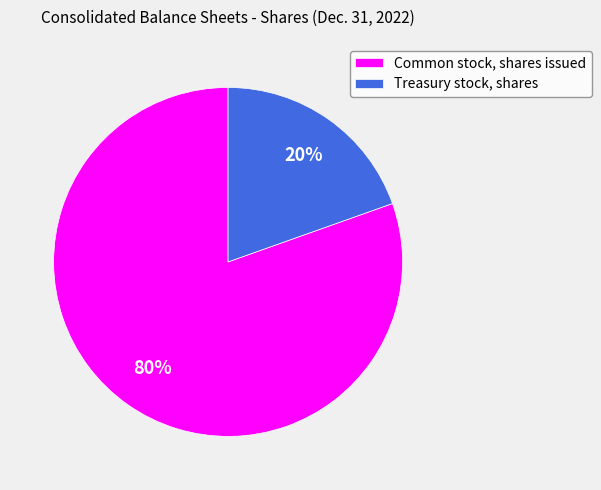

To the nearest percent, what portion does Common stock, shares issued represent?

80%